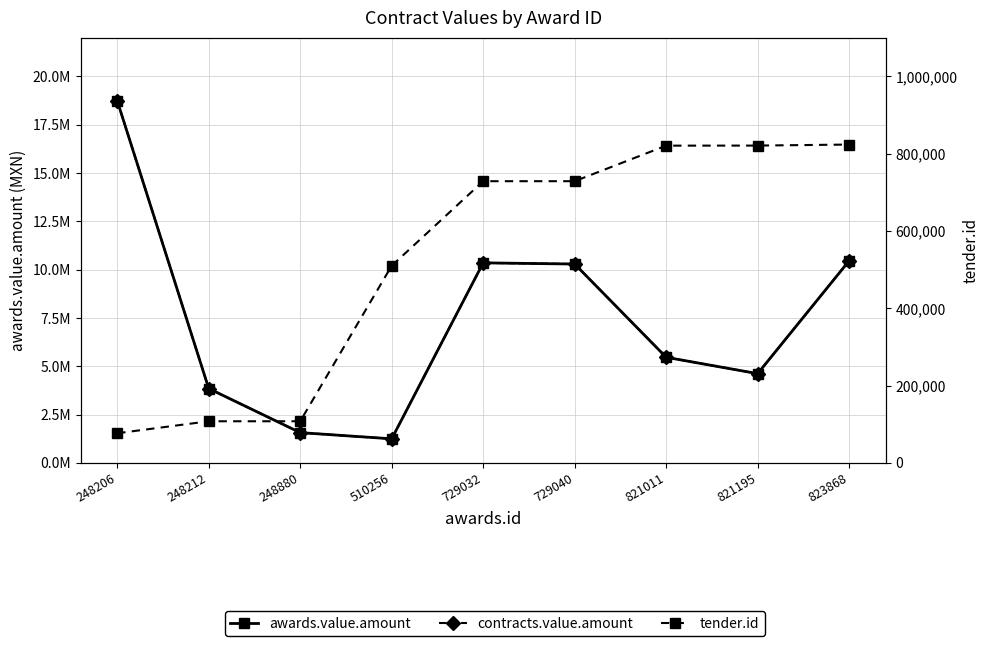

Which has a higher value, 729032 or 248212?

729032